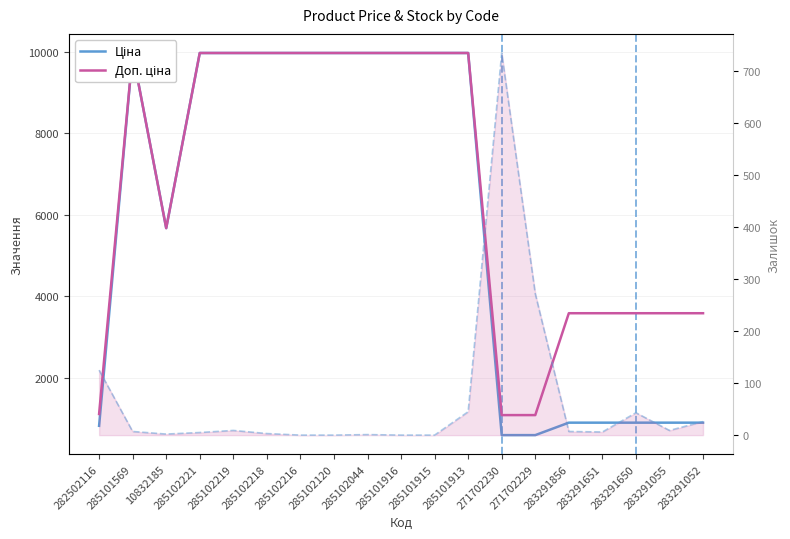

At which category does Доп. ціна reach its first local valley?

10832185